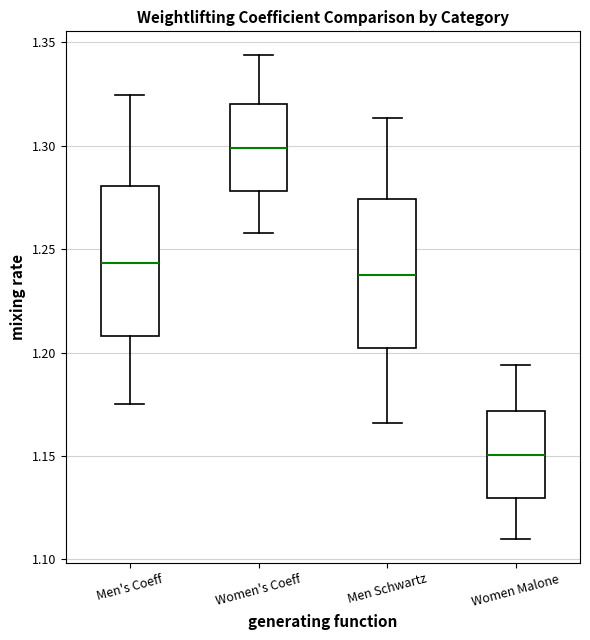

Reading left to right, read every box against the y-axis: the position of its median line, the range the box covers, and the ends of its whiskers. The values are not printed on the chart, so give them approximately, as read against the axis.

Men's Coeff: median 1.245, box 1.210 to 1.280, whiskers 1.175 to 1.325
Women's Coeff: median 1.300, box 1.280 to 1.320, whiskers 1.260 to 1.345
Men Schwartz: median 1.235, box 1.200 to 1.275, whiskers 1.165 to 1.315
Women Malone: median 1.150, box 1.130 to 1.170, whiskers 1.110 to 1.195